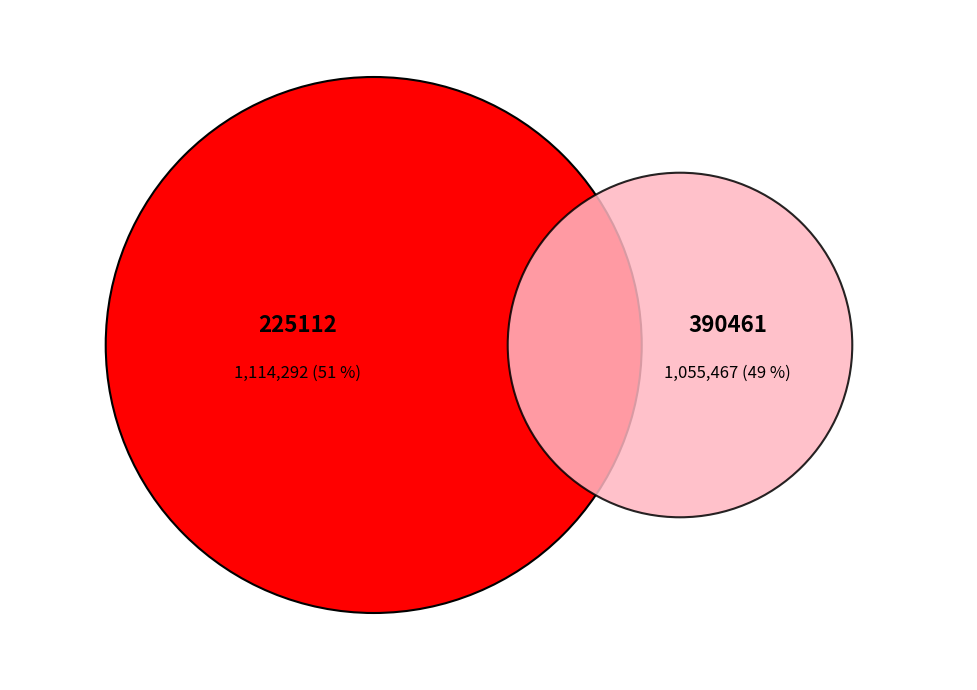

What percentage do 390461 and 225112 together represent?

100.0%